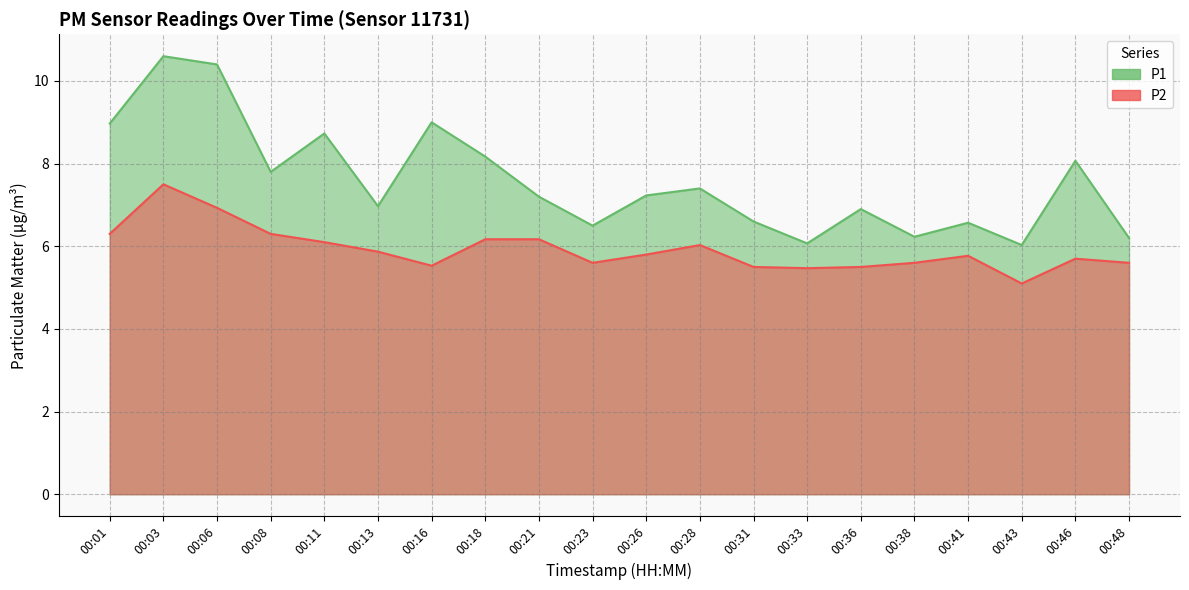

At which label does P1 reach its peak?

00:03